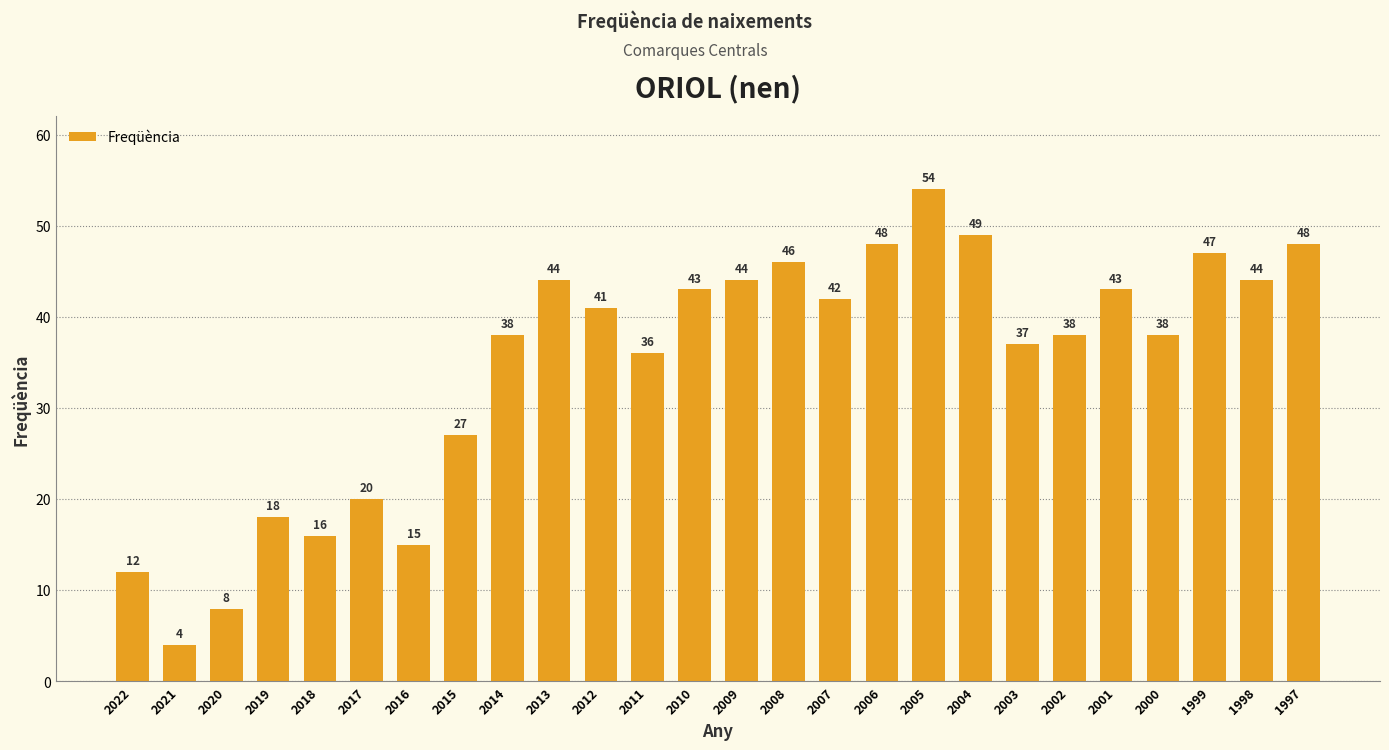

What is the value of the 13th bar from the left?

43